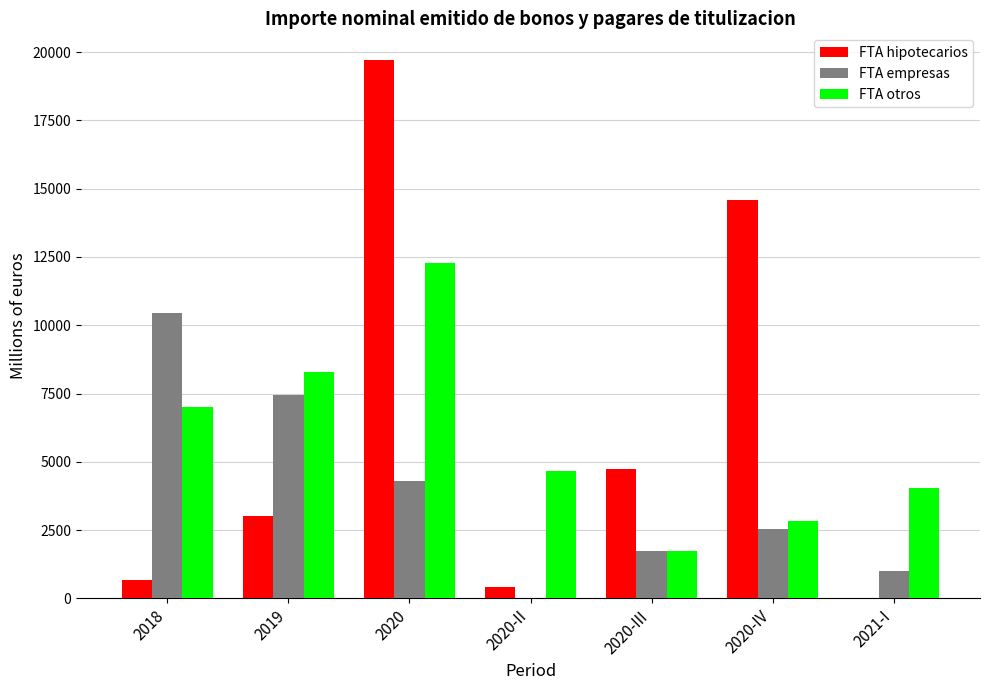

Is the value of FTA empresas at 2020-III greater than the value of FTA otros at 2020-IV?

No